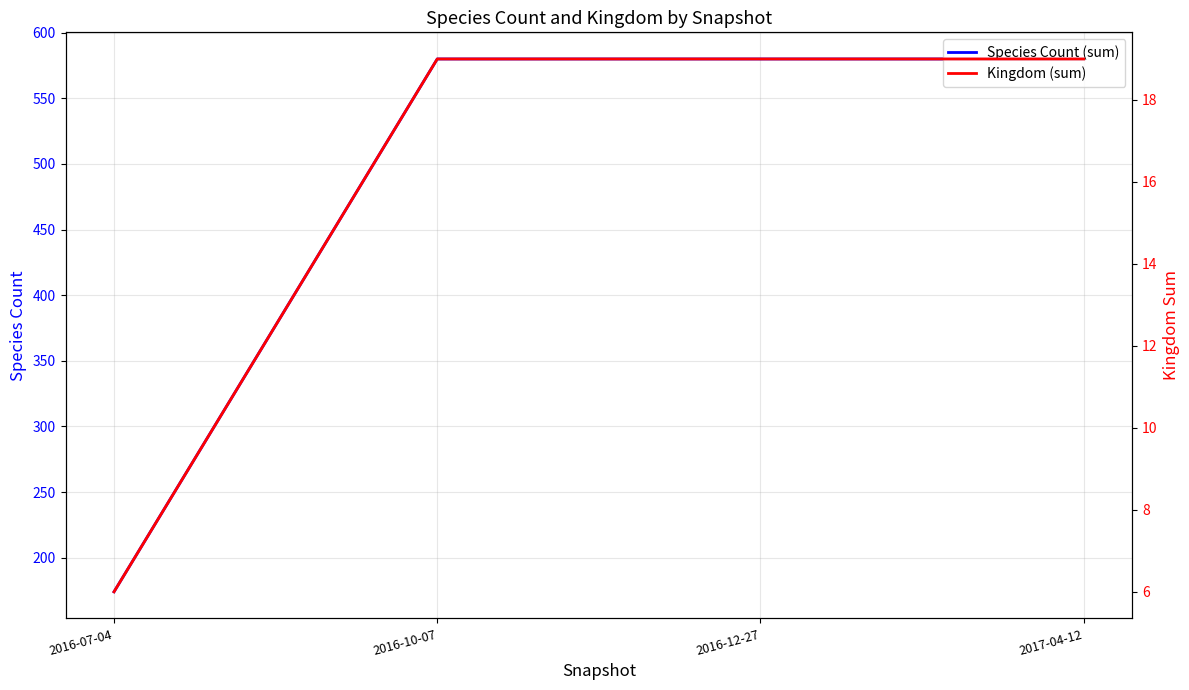

Reading right to left, extract all data points from this chart.

Species Count (sum): 2017-04-12=580	2016-12-27=580	2016-10-07=580	2016-07-04=174
Kingdom (sum): 2017-04-12=19	2016-12-27=19	2016-10-07=19	2016-07-04=6